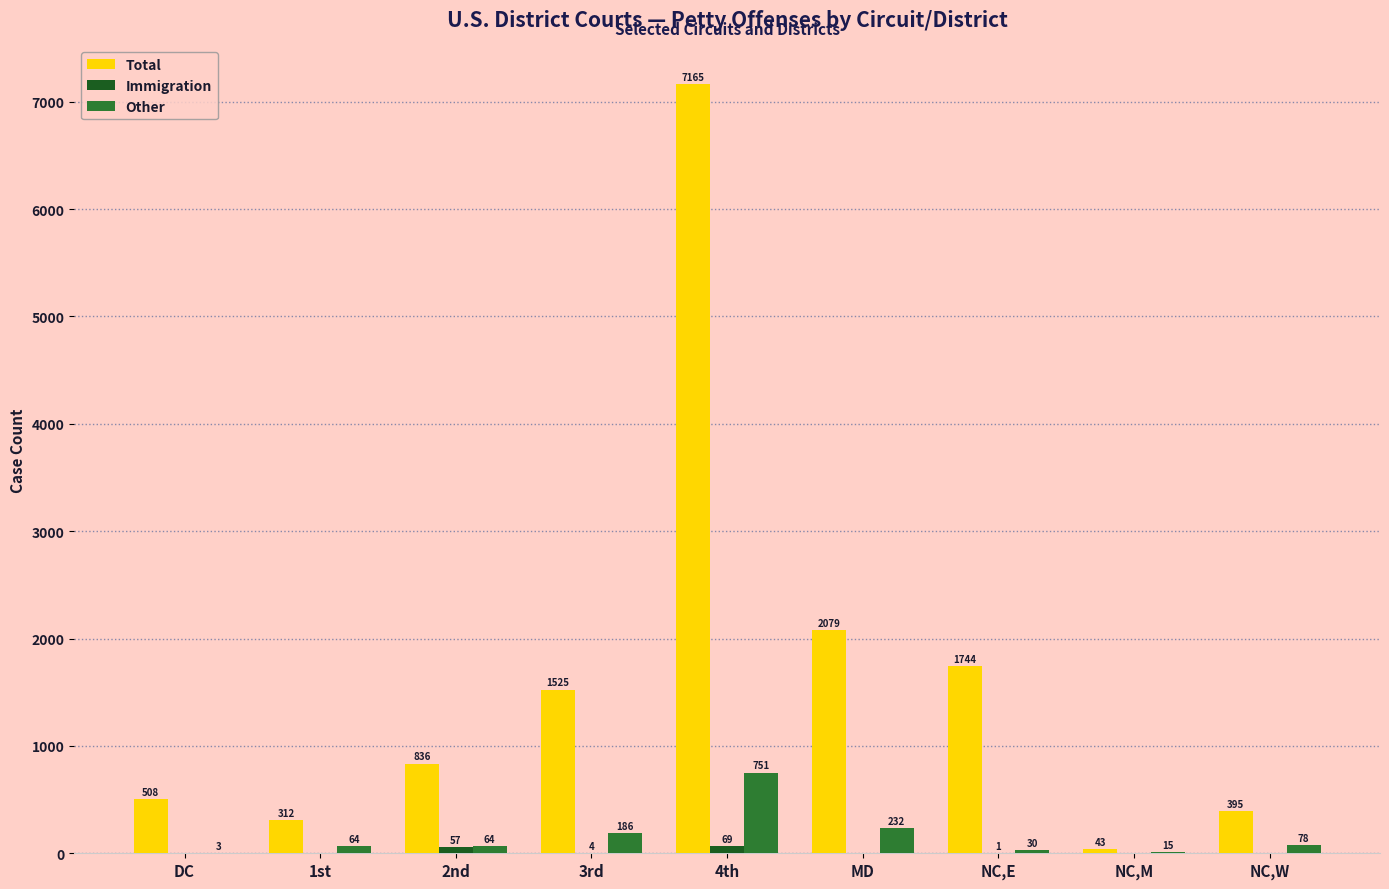

Does the chart contain stacked bars?

No